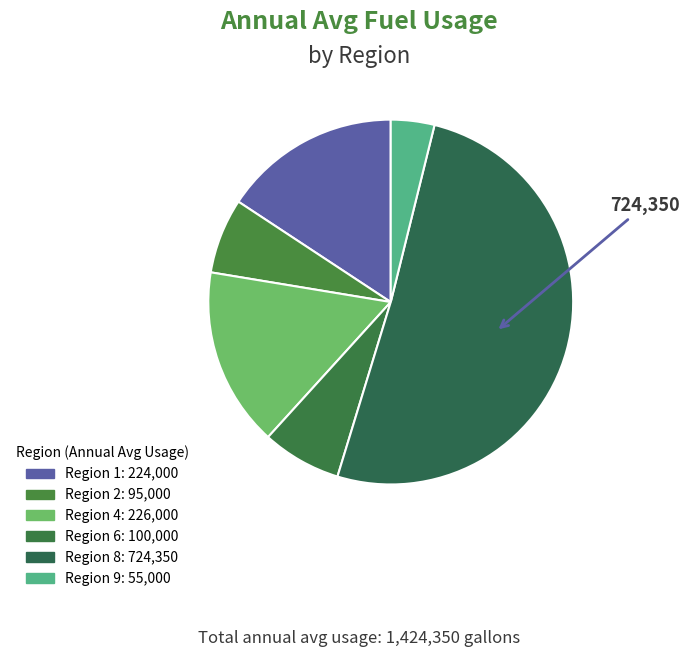

Count the number of slices in the pie.

6